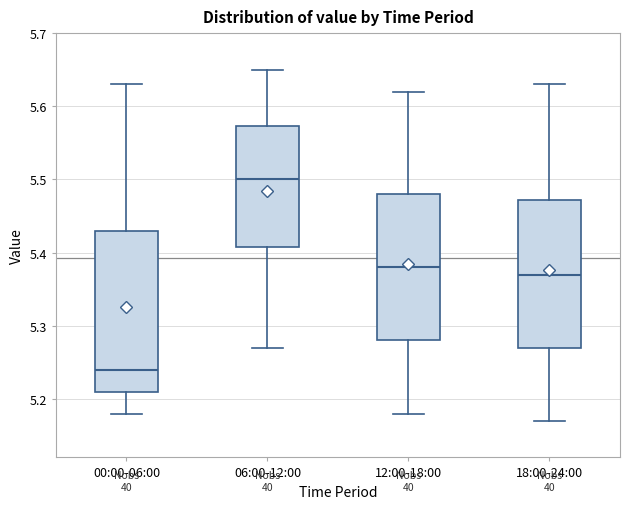

Which box's median line is the lowest?

00:00-06:00